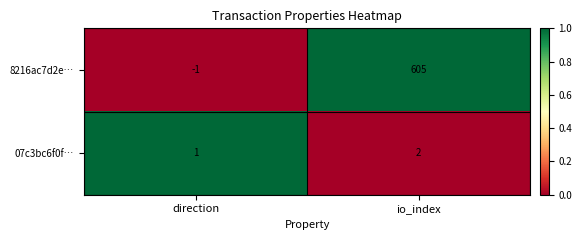

At which category is the sum across all series the highest?

io_index